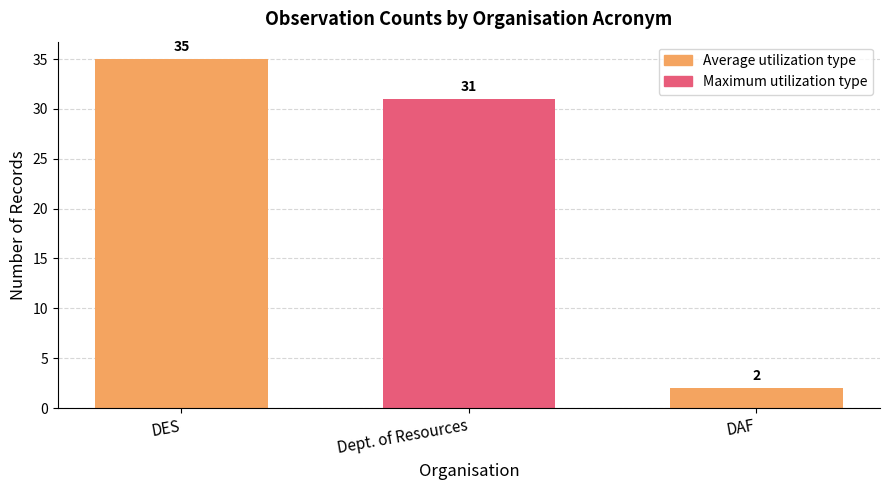

True or false: the data shows 57 at DES.

False